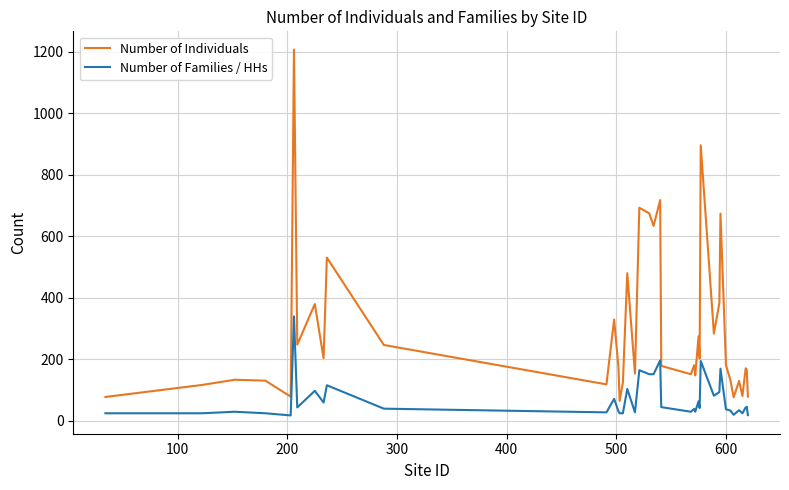

What is the greatest value displayed?

1207